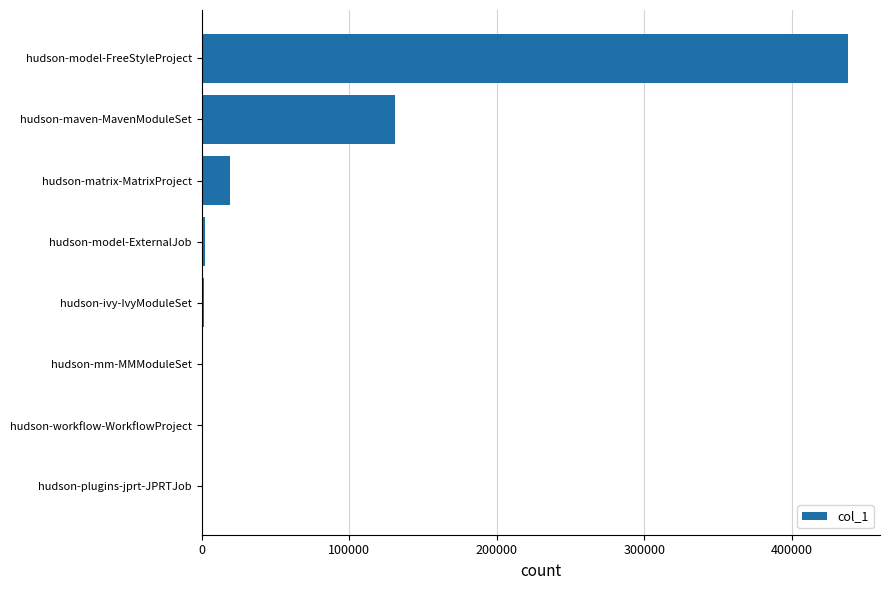

What is the sum of all values?

592392